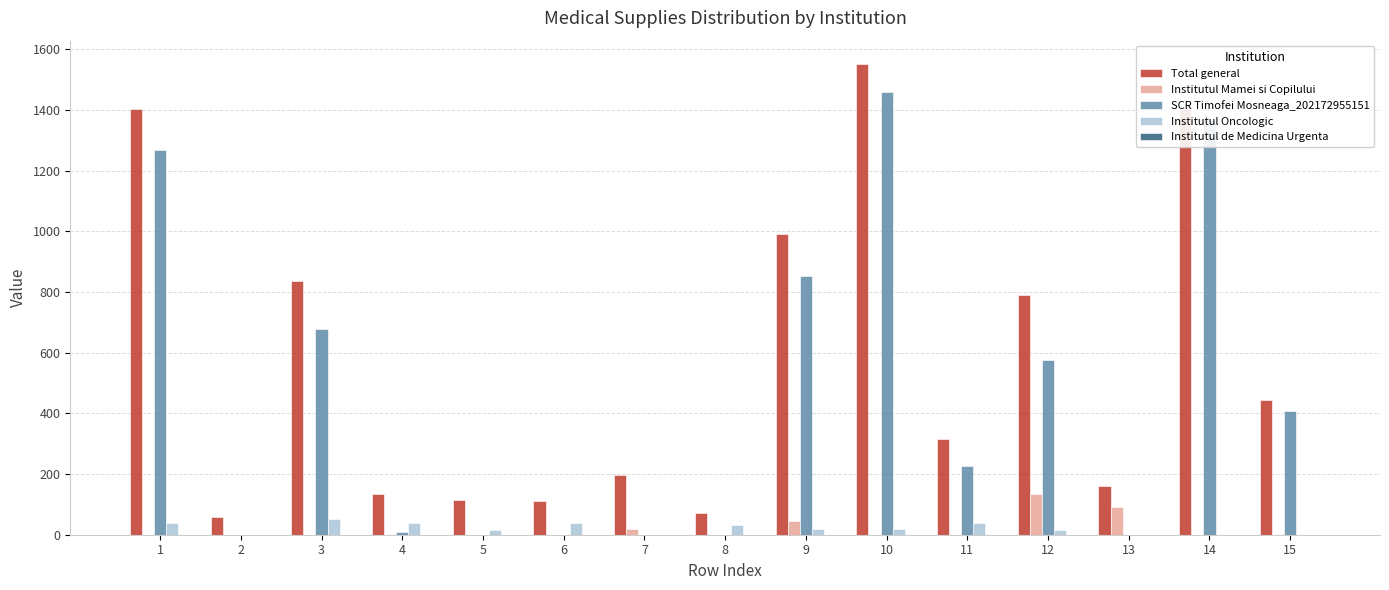

Count the number of data series in this chart.

4